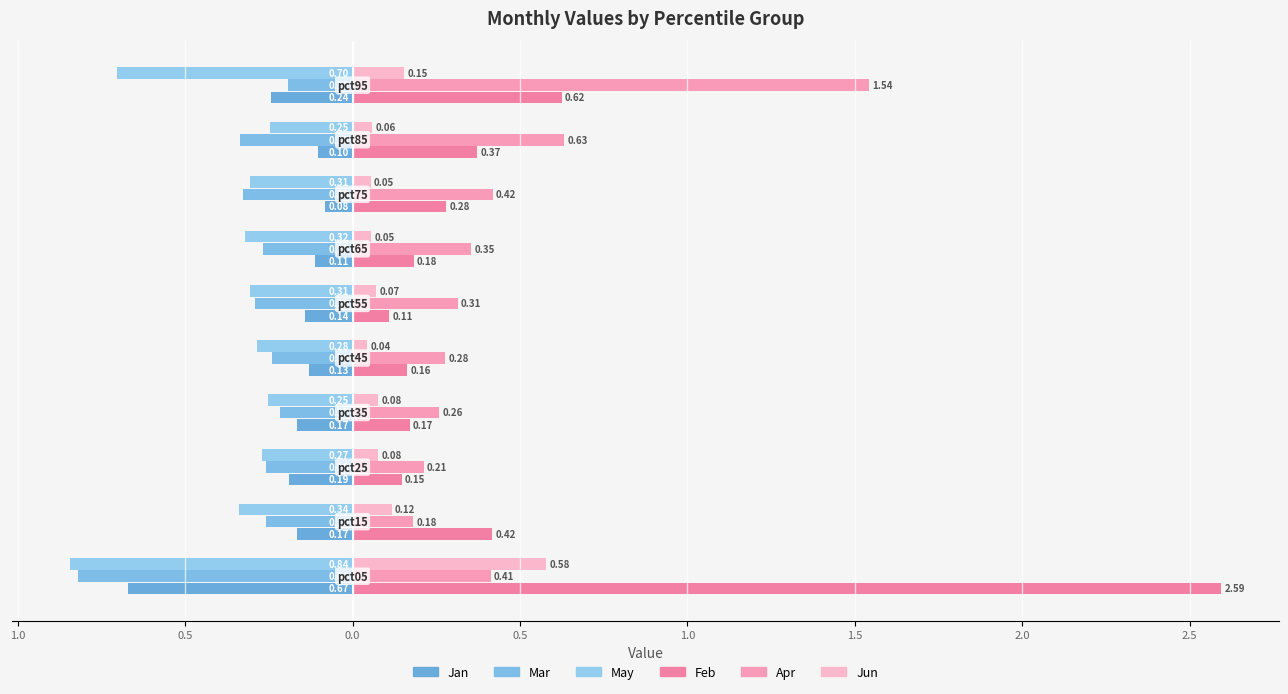

What is the difference between the maximum and minimum values in the Feb series?

2.5